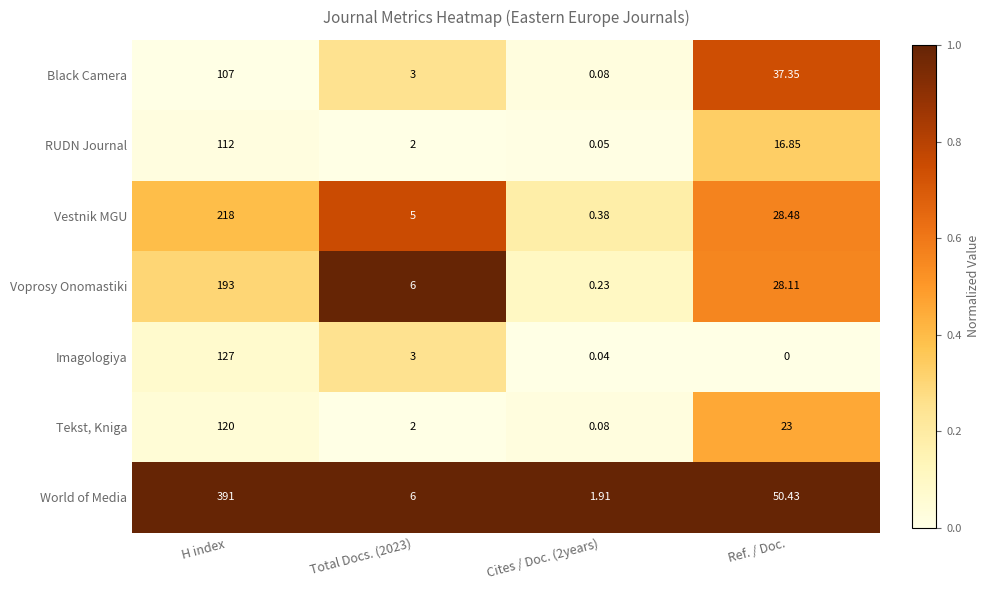

Which category has the highest value in the World of Media series?

H index